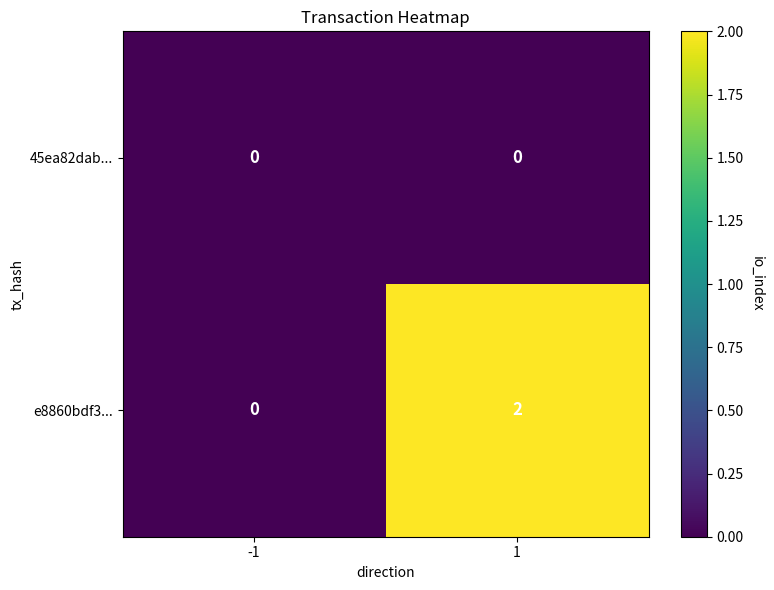

Reading left to right, transcribe all the data shown in this chart.

45ea82dab...: 0	0
e8860bdf3...: 0	2